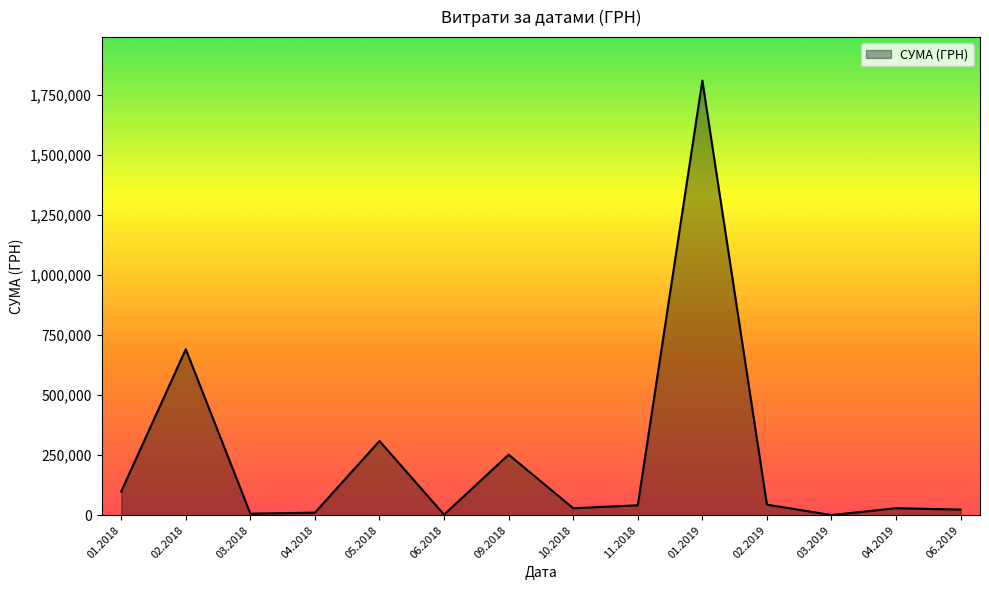

Which has a higher value, 05.2018 or 09.2018?

05.2018